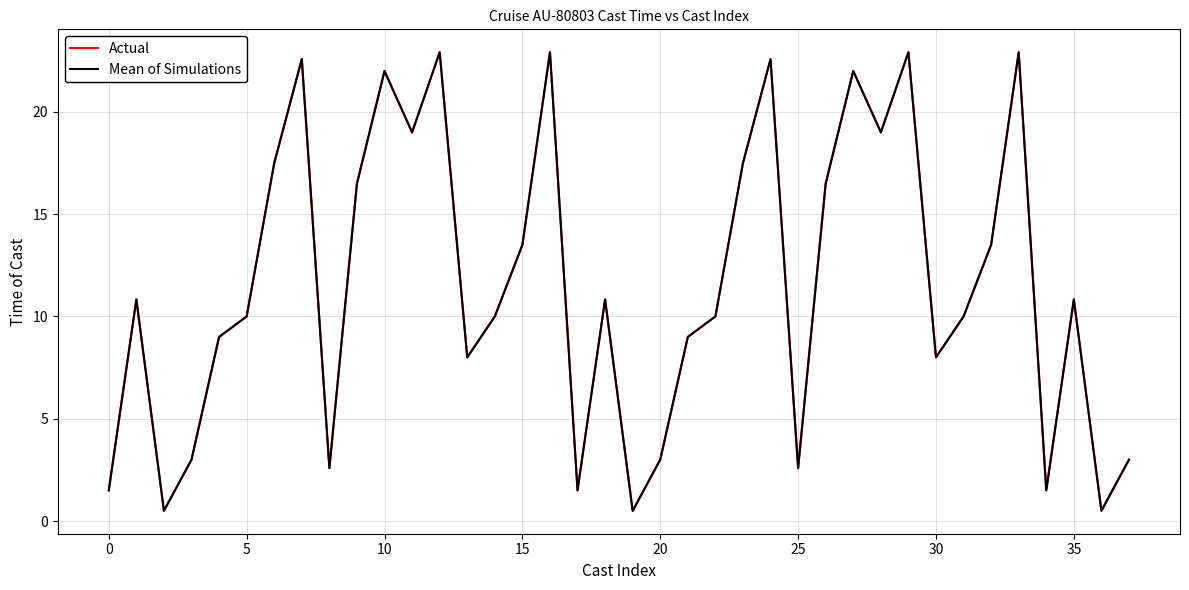

Does the chart have visible grid lines?

Yes